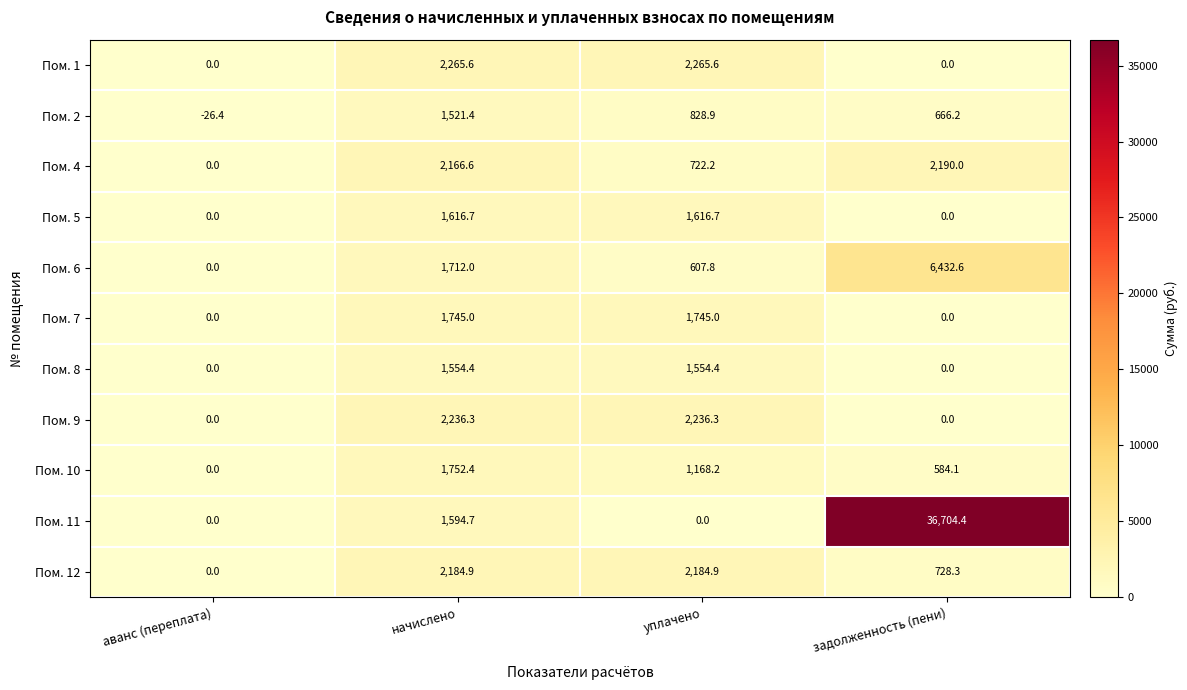

Which series has the largest range (max minus min)?

Пом. 11